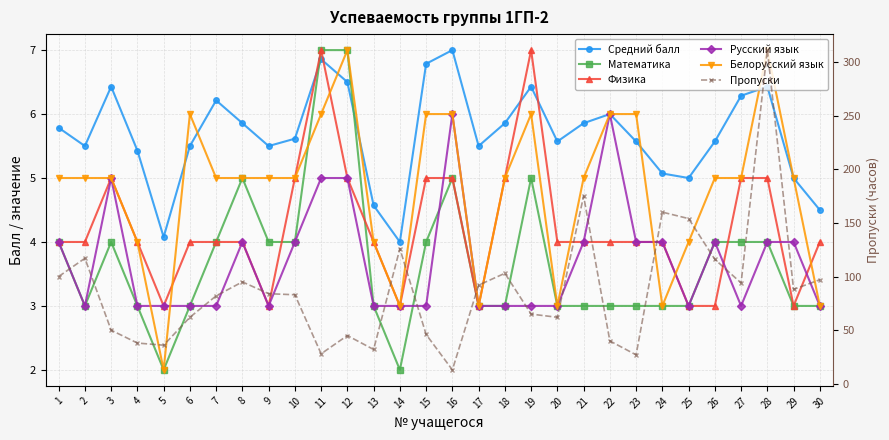

Which has a higher value, 11 or 22?

11